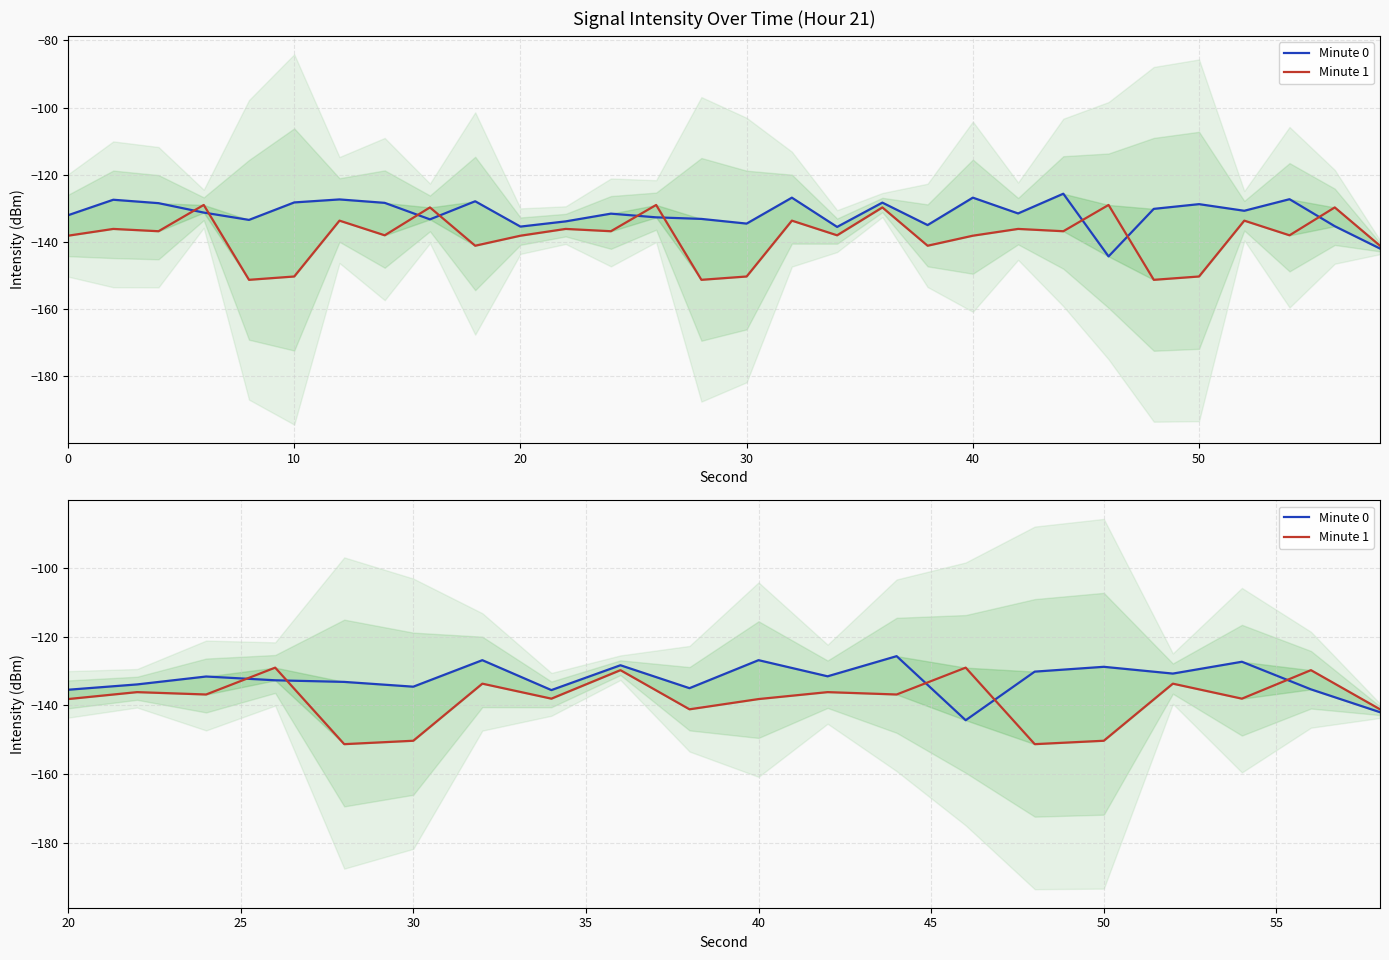

The value of Minute 0 at 40 is -211.9. True or false?

False